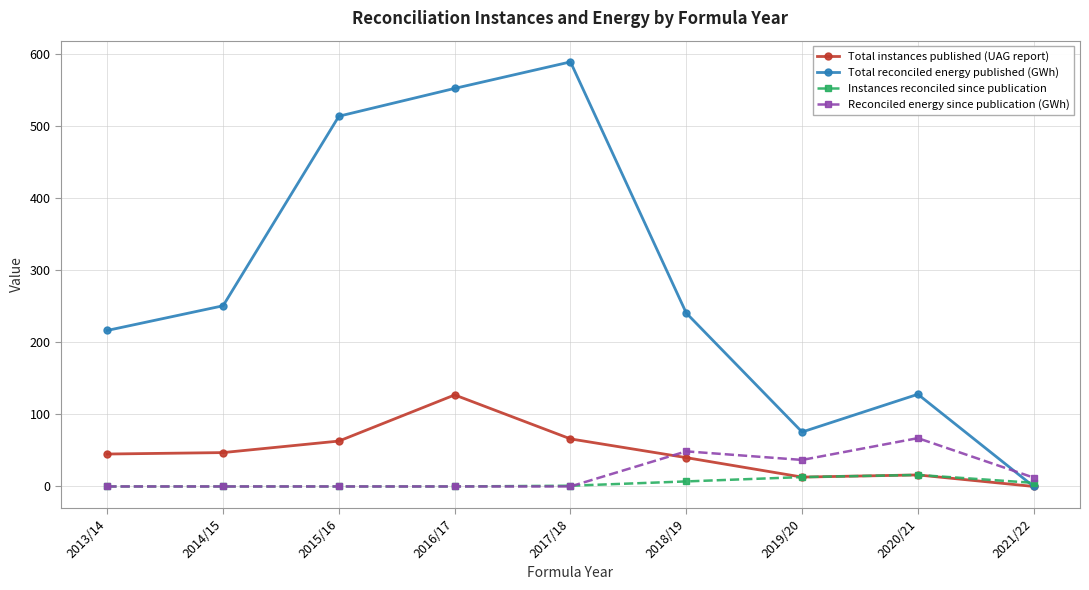

List the series in order of their peak value, lowest first.

Instances reconciled since publication, Reconciled energy since publication (GWh), Total instances published (UAG report), Total reconciled energy published (GWh)